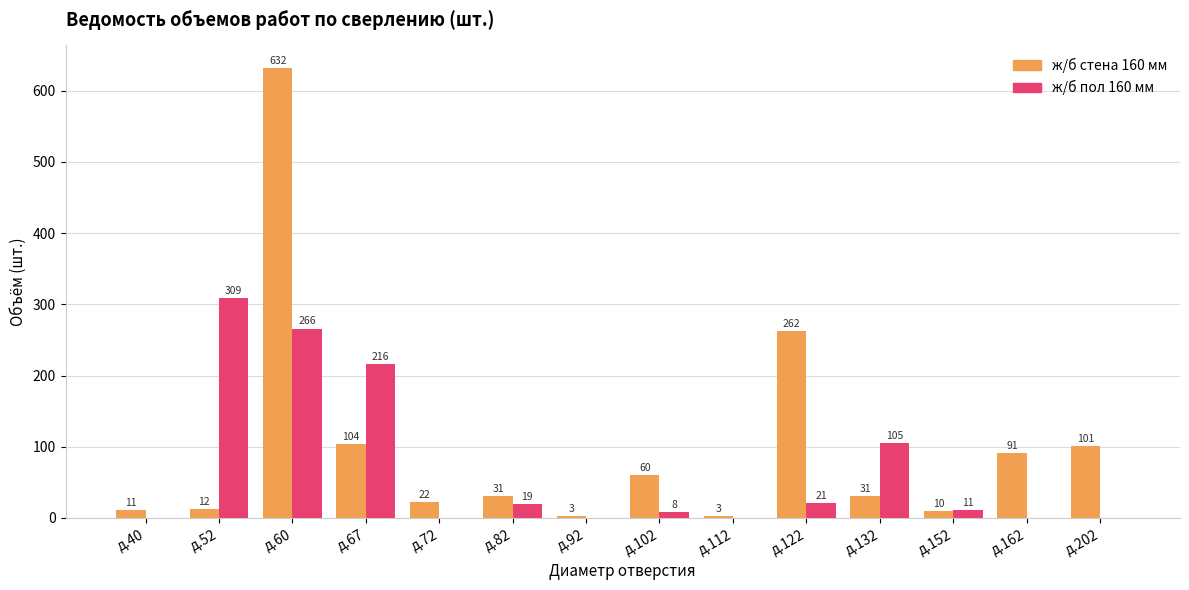

What is the sum of all ж/б пол 160 мм values?

955